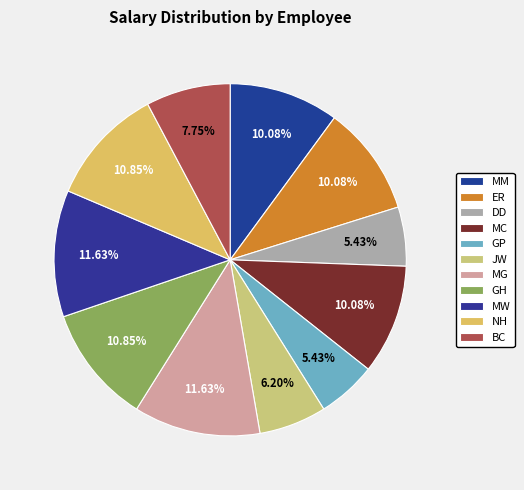

Does BC account for over 50% of the chart?

No